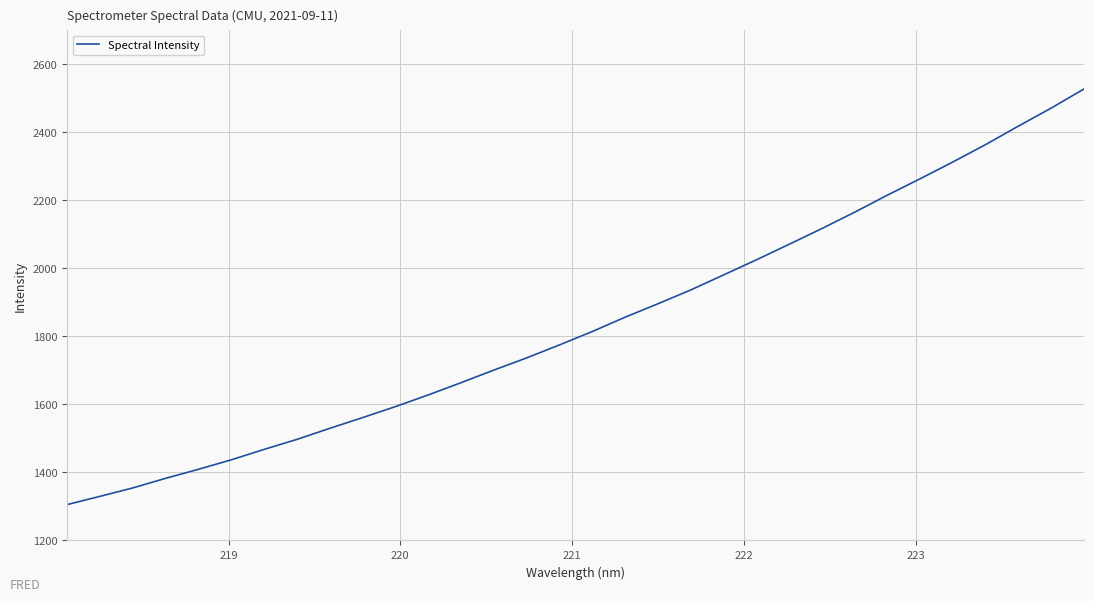

True or false: the data has more than 1 interior local peaks.

False